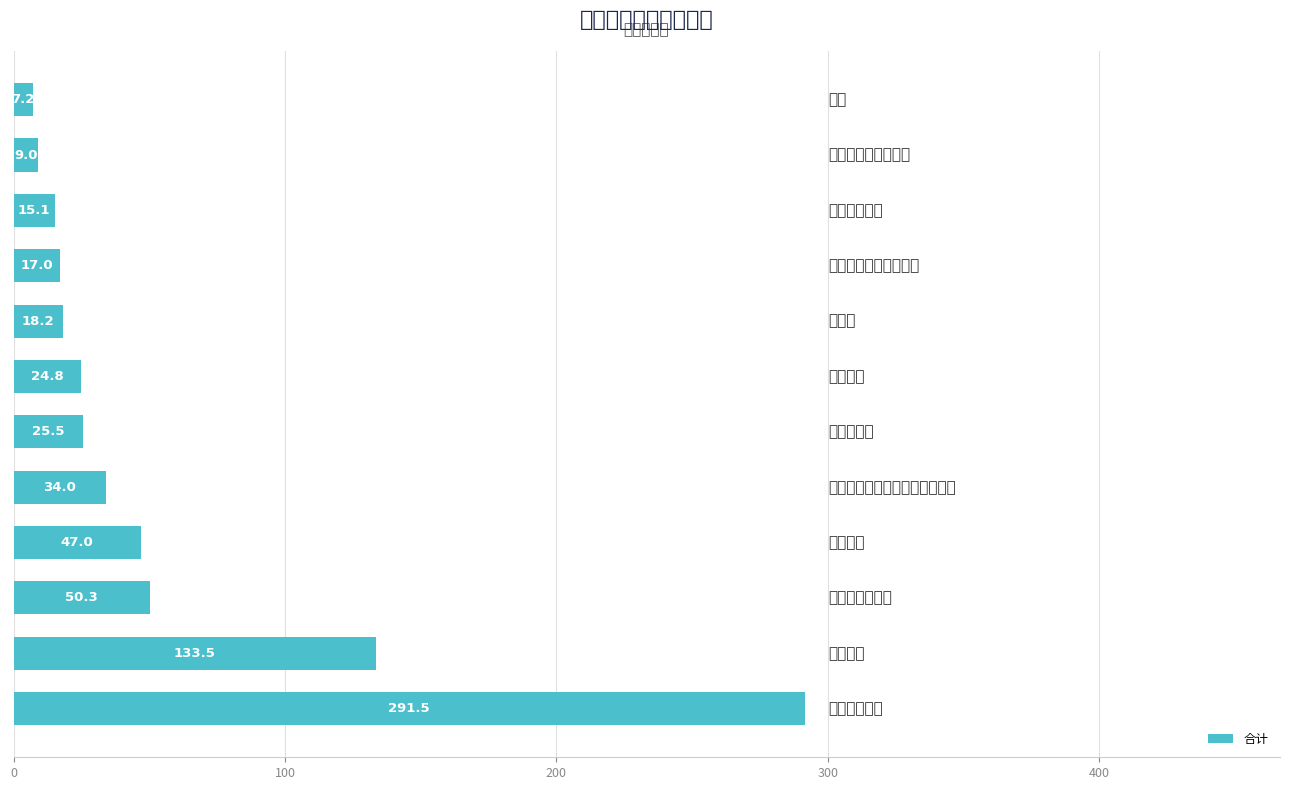

How many bars are there in total?

12